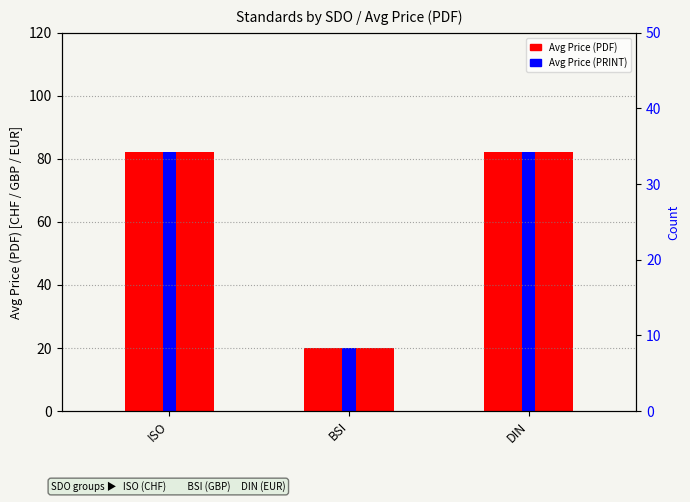

What position from the right is ISO?

3